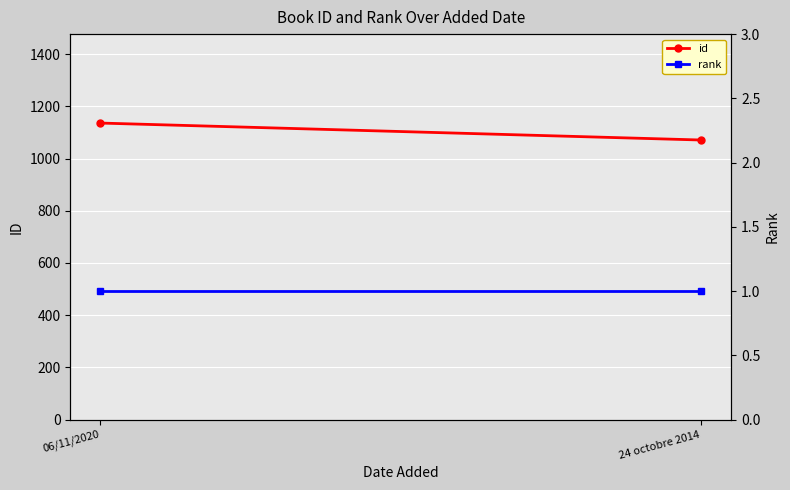

What is the sum of all id values?

2207